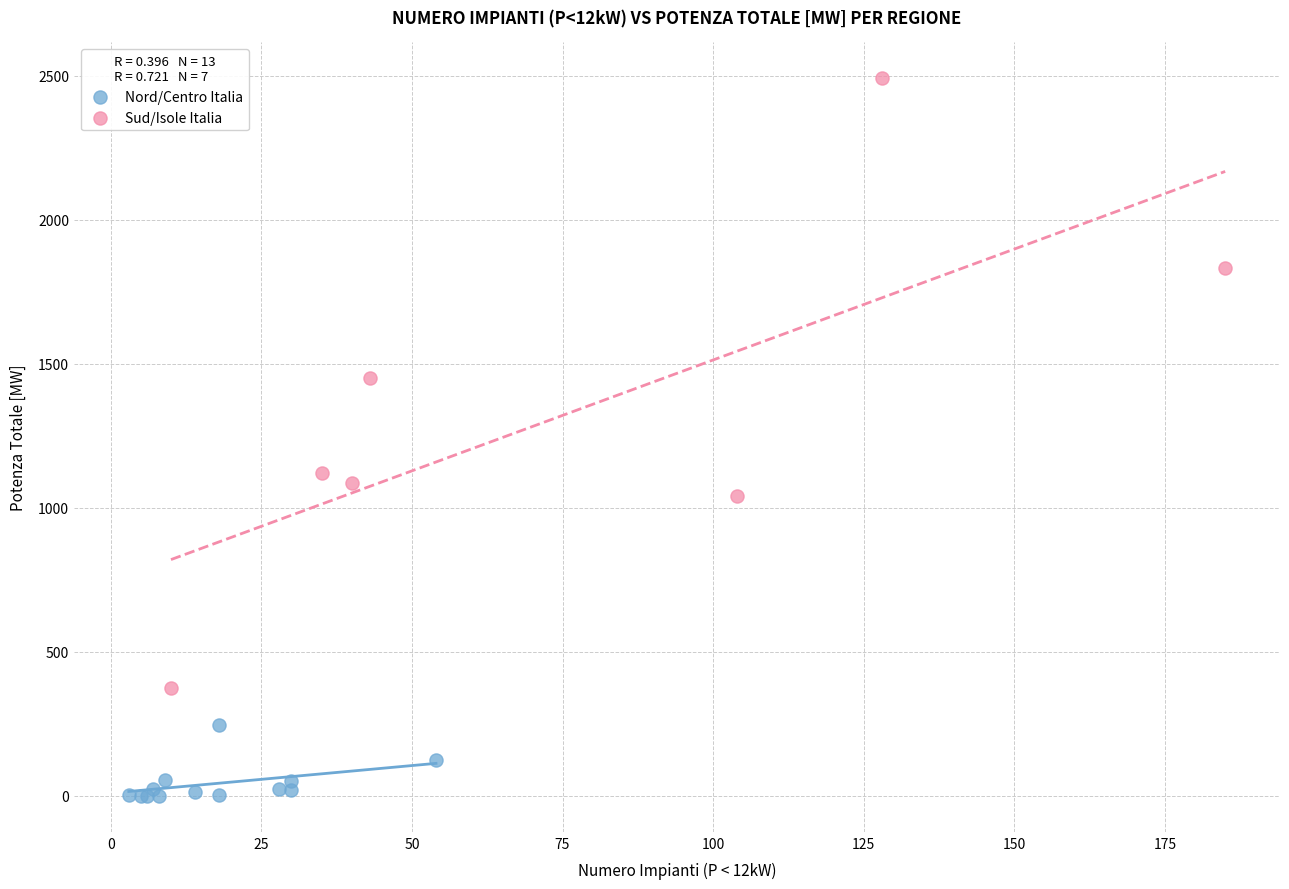

Which series has the widest spread of Y values?

Sud/Isole Italia